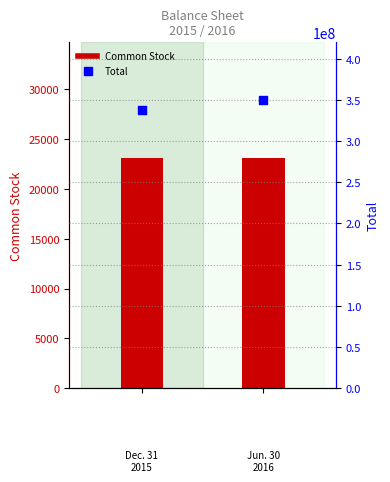

What are all the series names shown in the legend?

Common Stock, Total